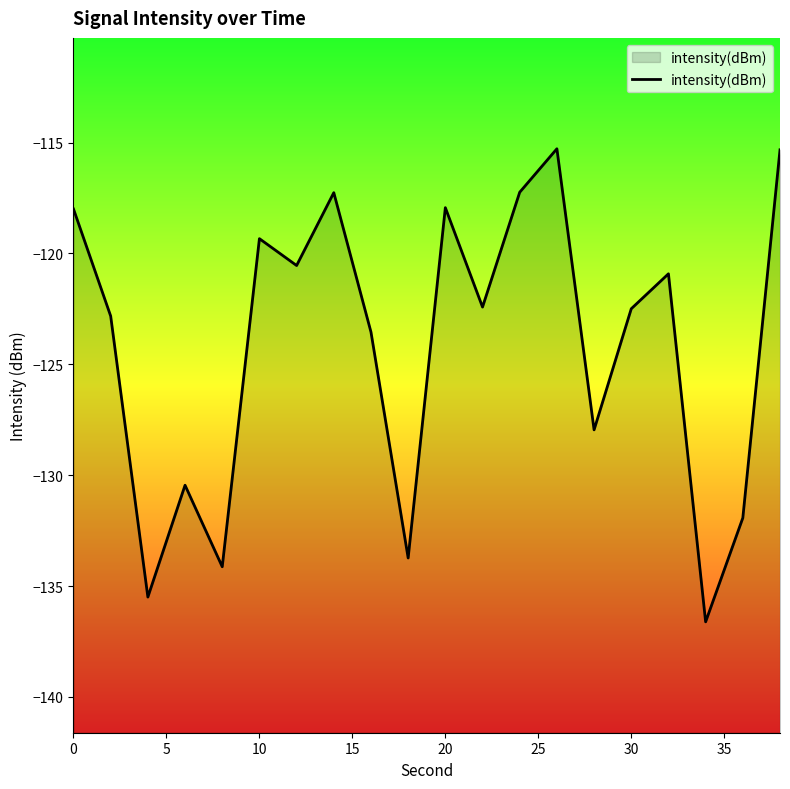

What is the difference between the maximum and minimum values?

21.3